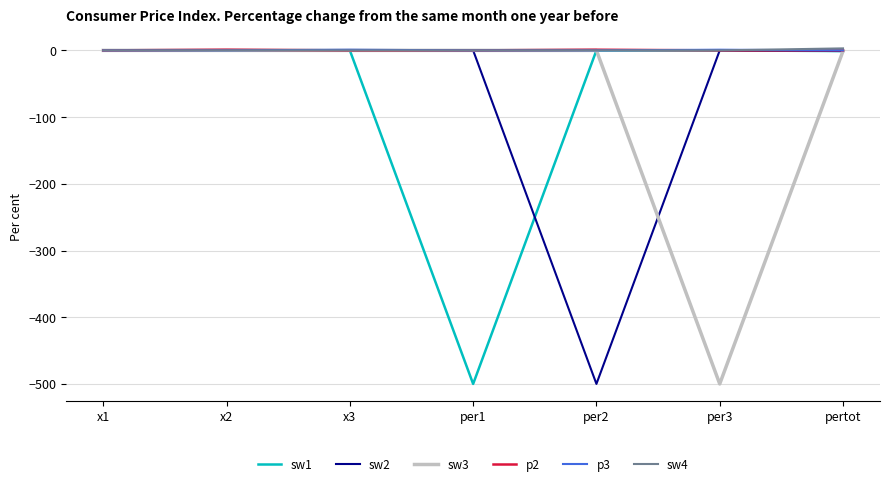

What is the lowest value of the sw1 series?

-500